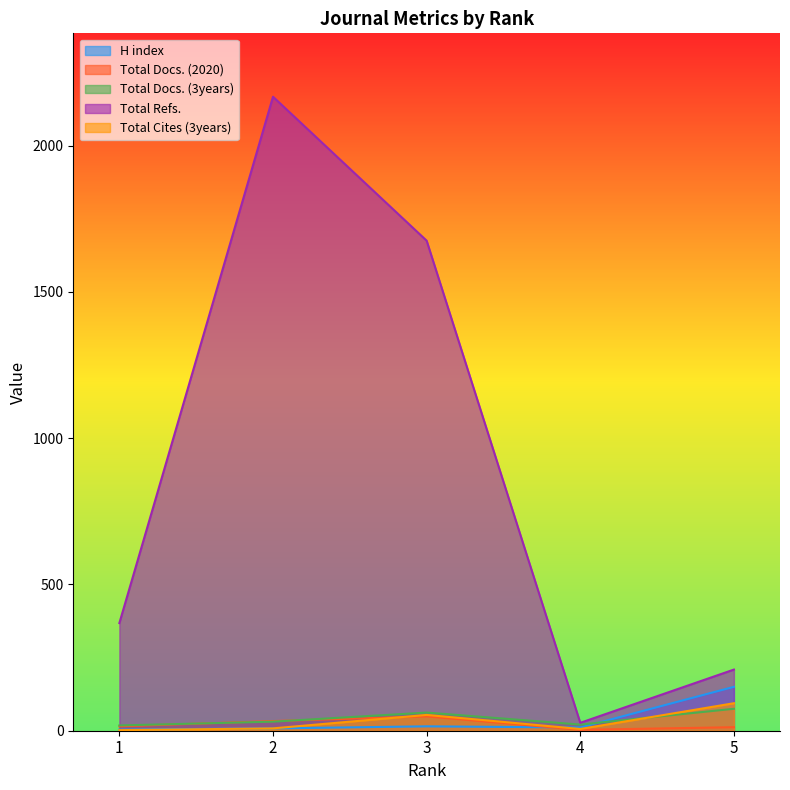

What is the difference between the second highest and minimum values in the Total Docs. (2020) series?

30